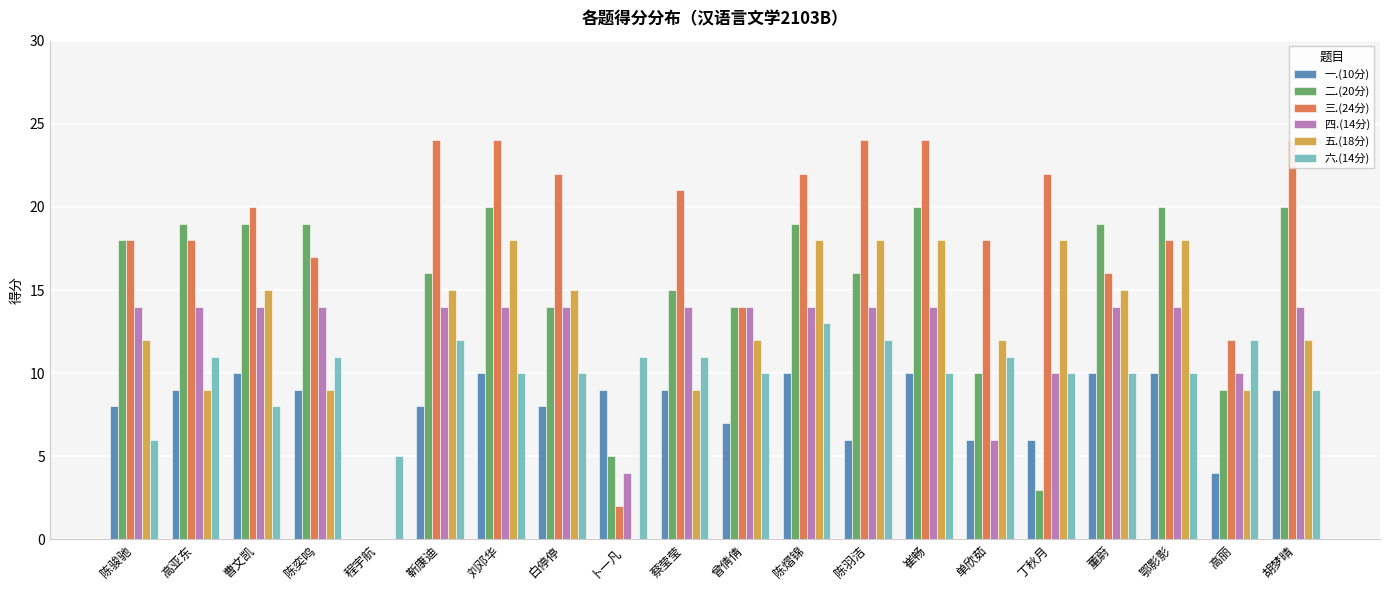

Are the bars horizontal?

No